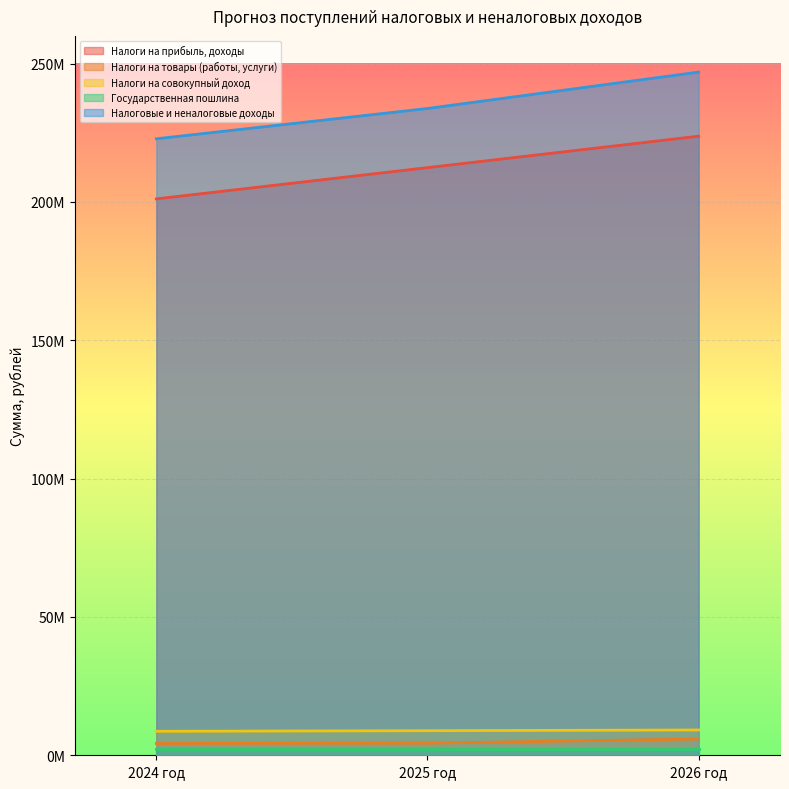

How many data points in Налоги на совокупный доход are less than 8887000?

1